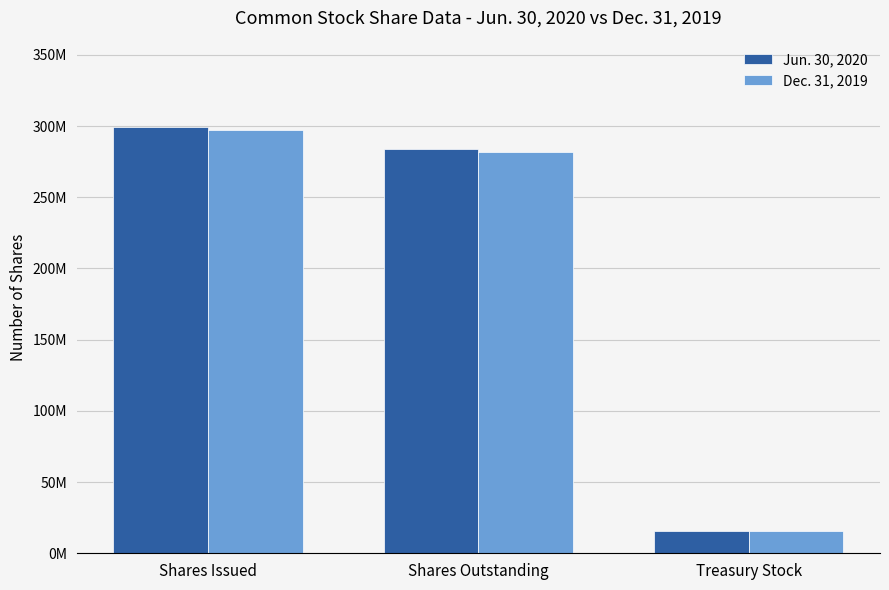

What is the value of the Jun. 30, 2020 bar at the 1st from the left?

299151000